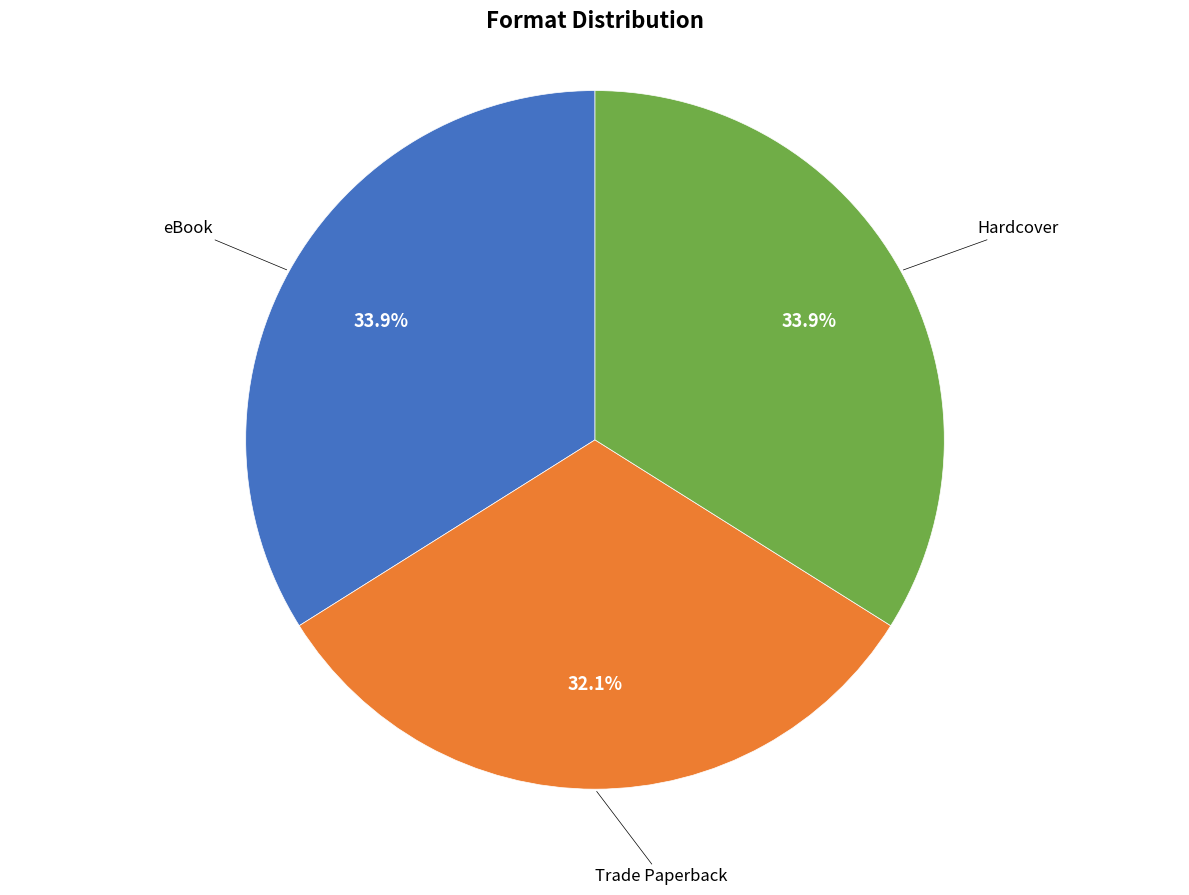

Is there any slice that represents more than half of the pie?

No